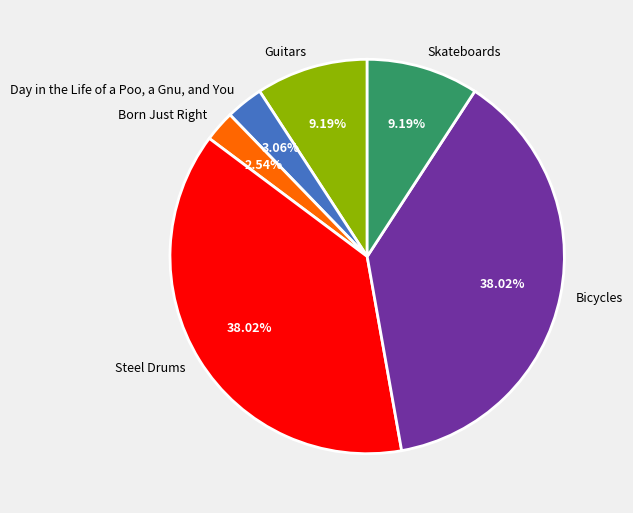

How many slices are in this pie chart?

6